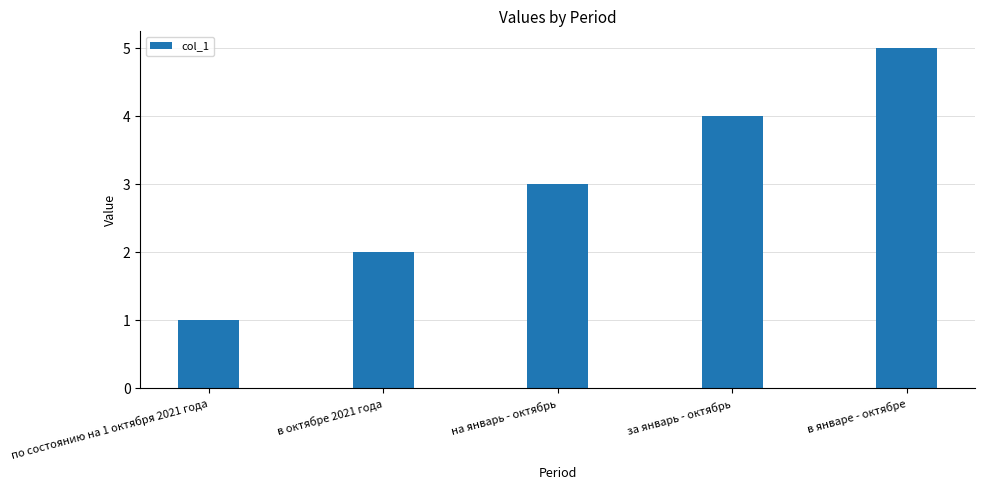

What is the sum of all values?

15